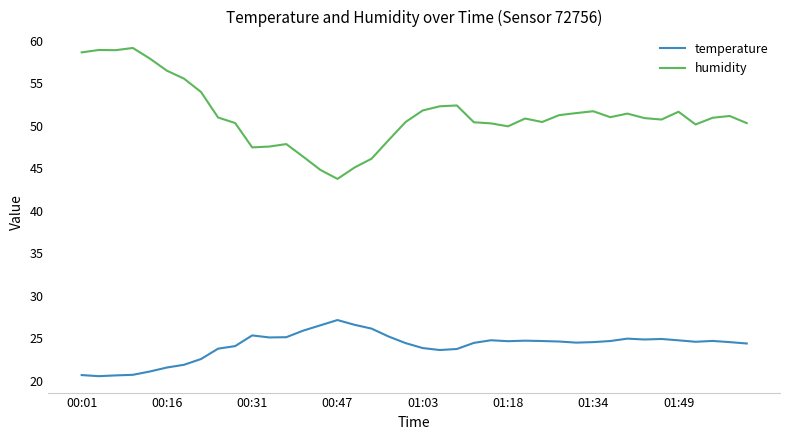

What is the minimum value shown in the chart?

20.5